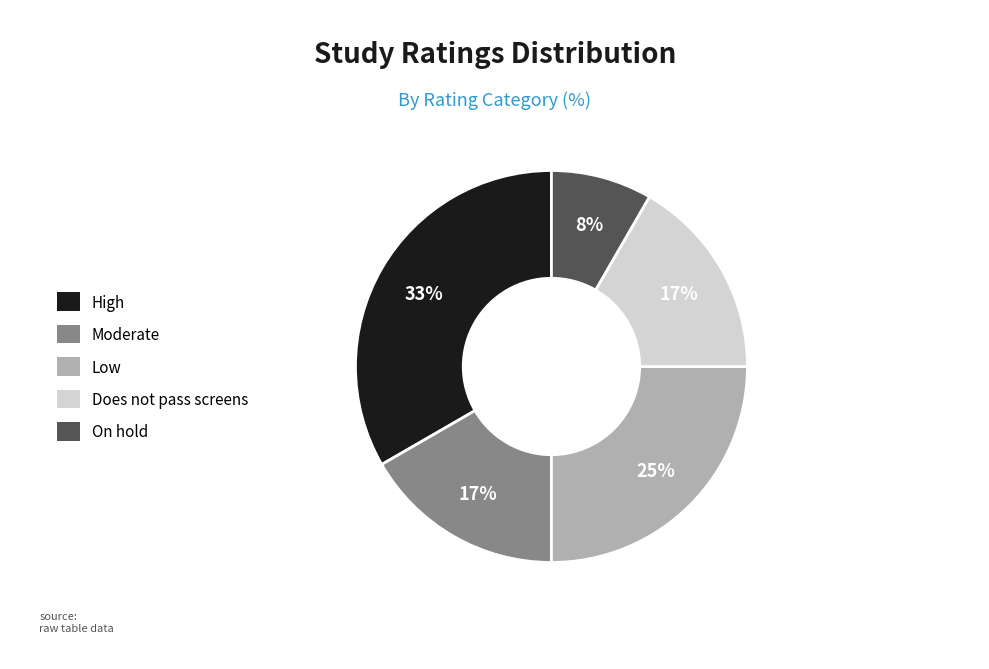

Which has a higher value, Low or Moderate?

Low